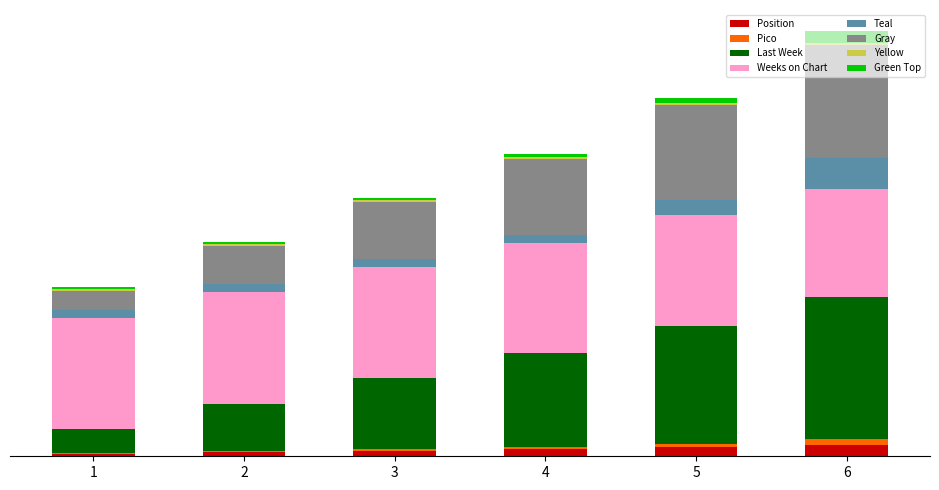

What is the difference between the Last Week values at 5 and 1?

100.0